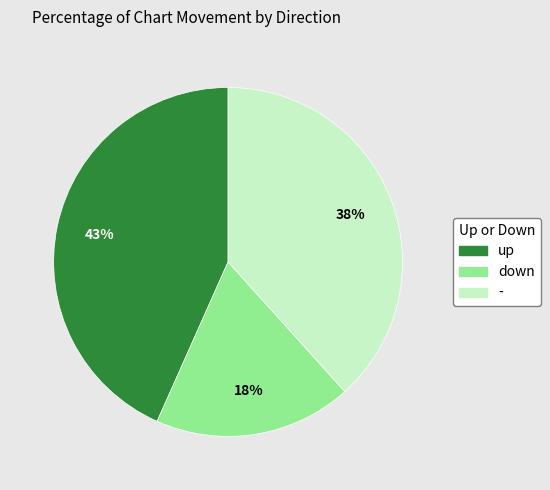

Does any single category account for the majority?

No